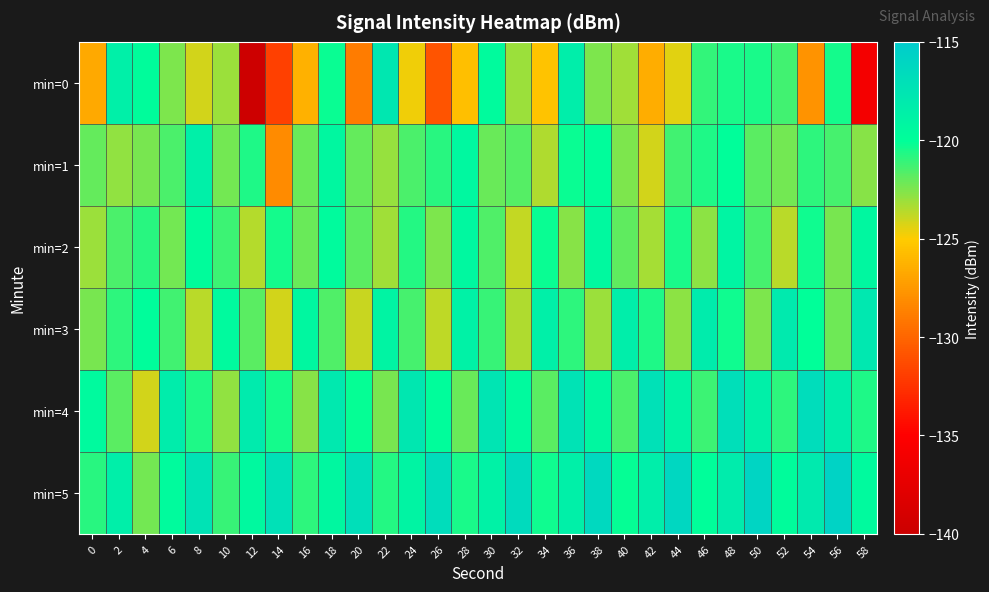

Which label corresponds to the smallest value in the chart?

12